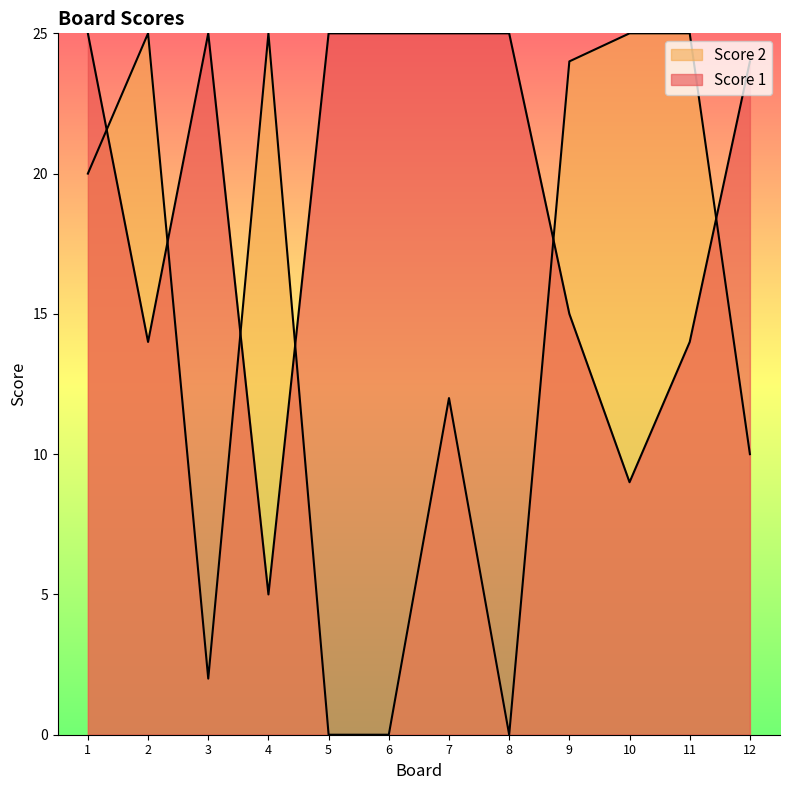

At which category does Score 1 reach its first local peak?

3